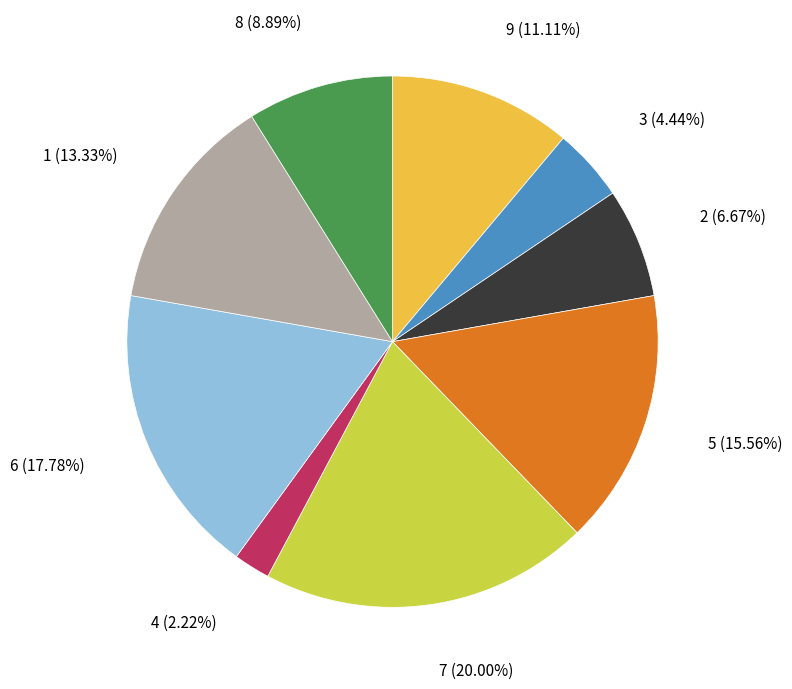

Does 2 represent more than half of the total?

No